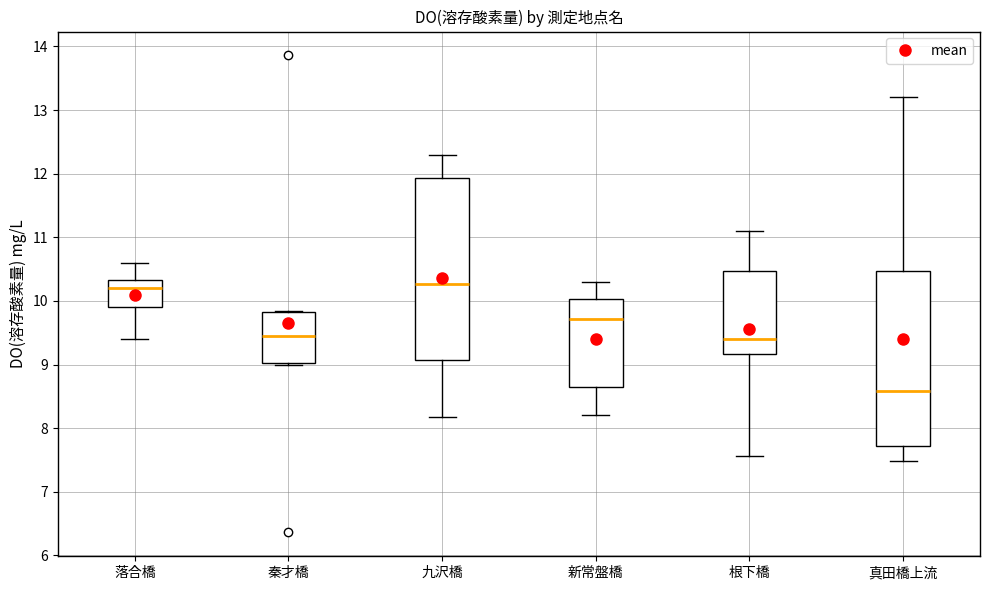

Reading left to right, transcribe this box plot: for each box, give where its median line is, the range the box spans, and where its two whiskers end, as read against the y-axis. The values are not printed on the chart, so give them approximately, as read against the axis.

落合橋: median 10.2, box 9.9 to 10.3, whiskers 9.4 to 10.6
秦才橋: median 9.5, box 9.0 to 9.8, whiskers 9.0 to 9.8
九沢橋: median 10.3, box 9.1 to 11.9, whiskers 8.2 to 12.3
新常盤橋: median 9.7, box 8.7 to 10.0, whiskers 8.2 to 10.3
根下橋: median 9.4, box 9.2 to 10.5, whiskers 7.6 to 11.1
真田橋上流: median 8.6, box 7.7 to 10.5, whiskers 7.5 to 13.2